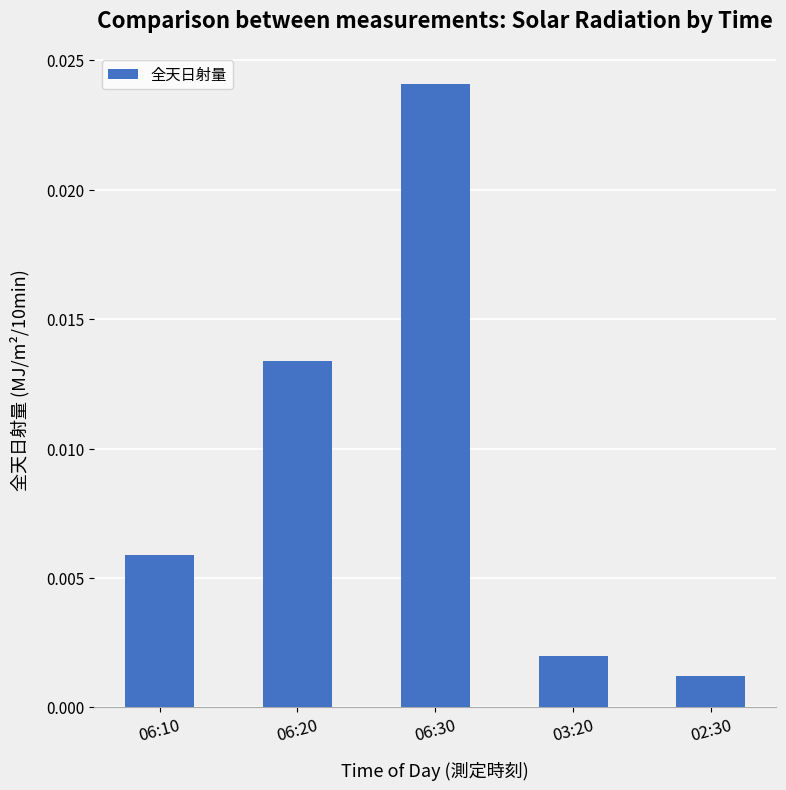

What is the label of the 5th bar from the left?

02:30